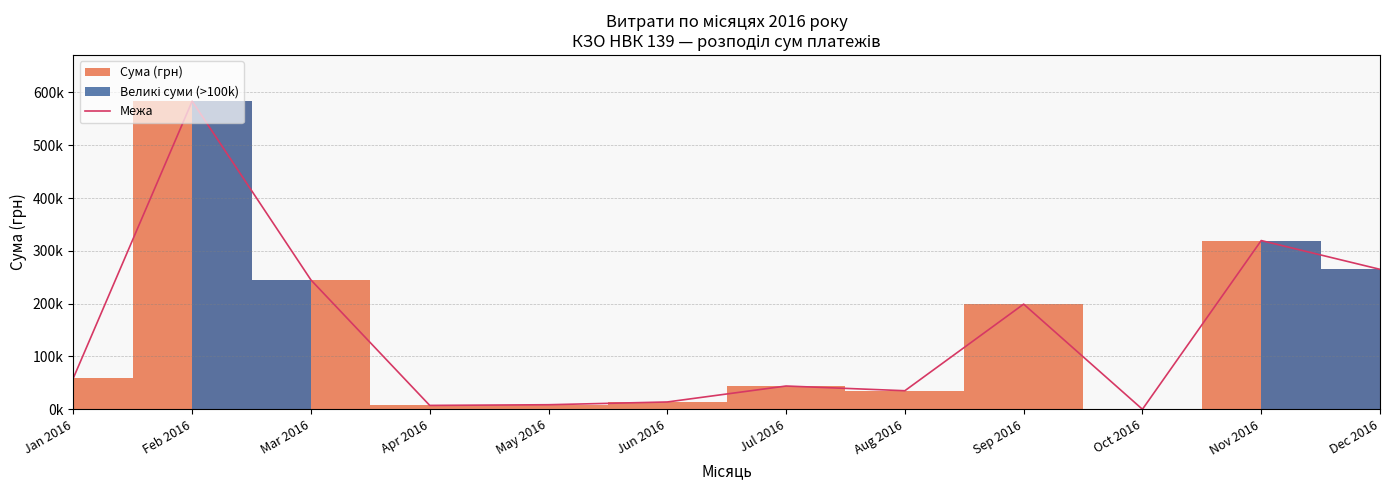

What is the difference between the maximum and minimum values?

583556.1